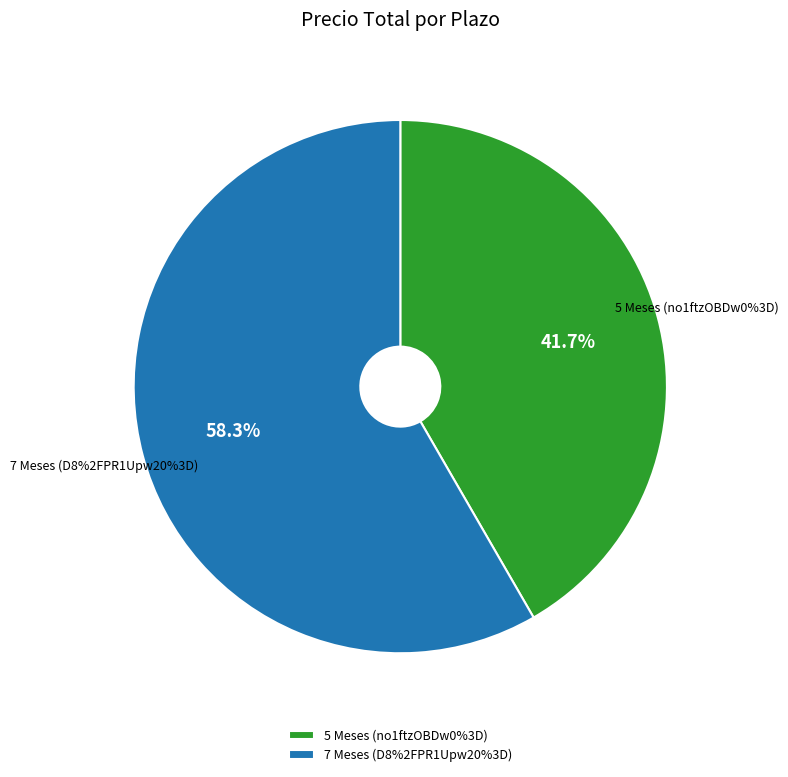

To the nearest percent, what is the difference between the 7 Meses (D8%2FPR1Upw20%3D) and 5 Meses (no1ftzOBDw0%3D) slice percentages?

17%